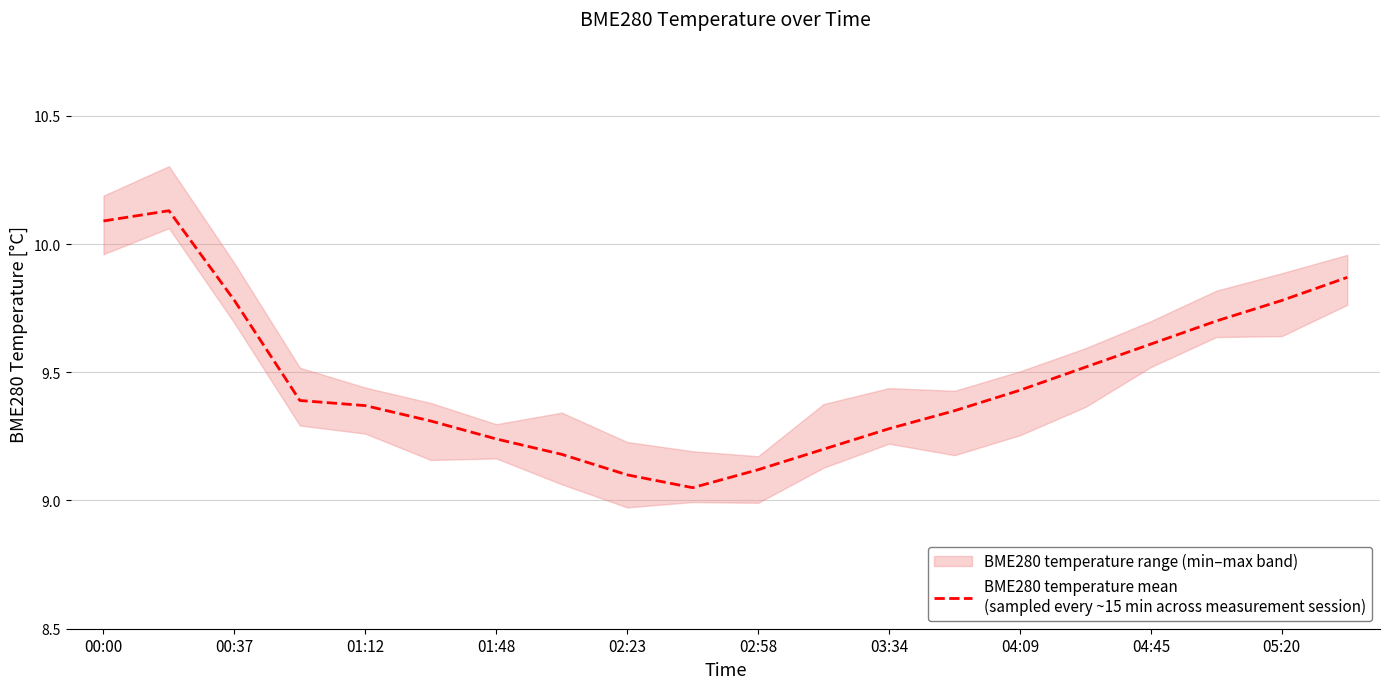

What is the maximum value shown in the chart?

10.1